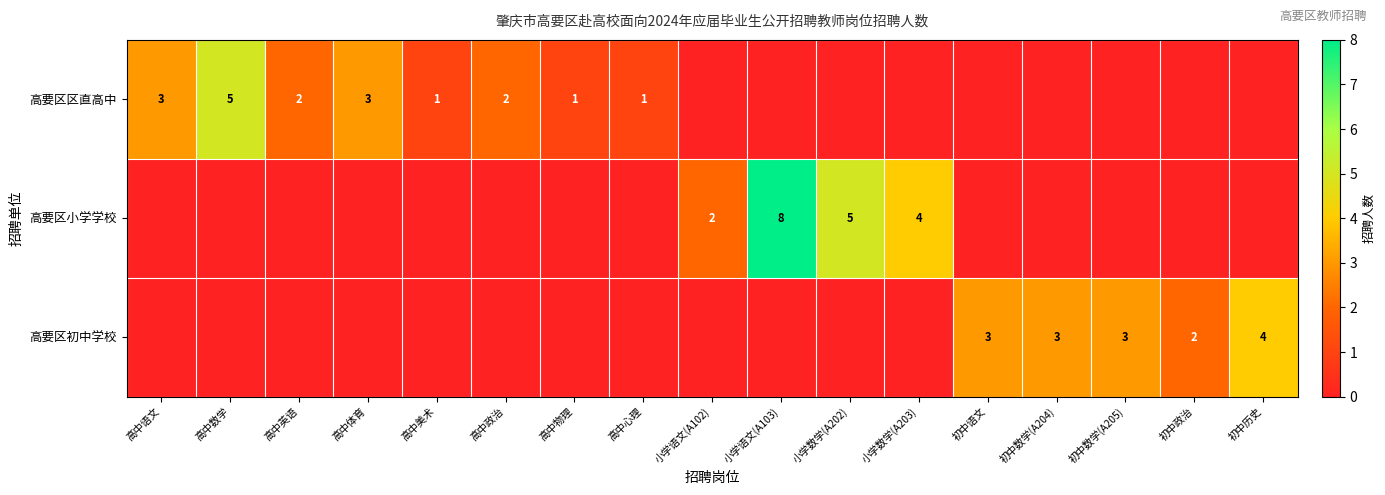

The value of 高要区区直高中 at 高中英语 is 2. True or false?

True